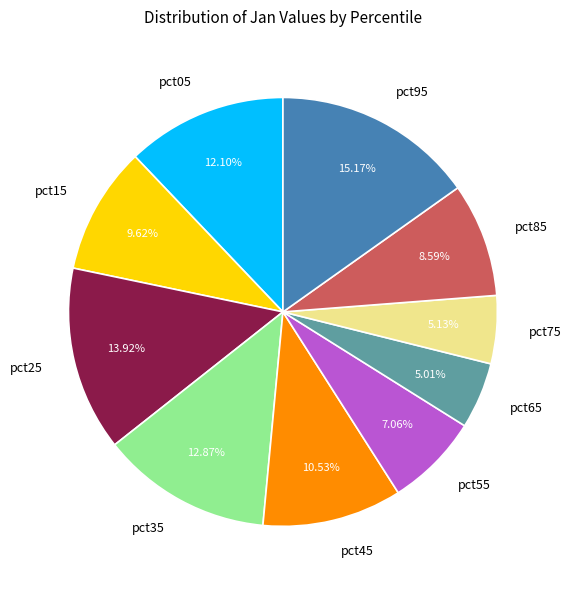

To the nearest percent, what is the difference between the pct05 and pct55 slice percentages?

5%